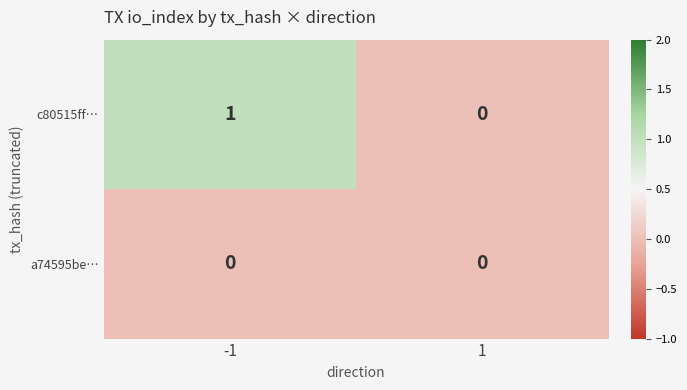

List the labels in order of c80515ff… value, smallest first.

1, -1